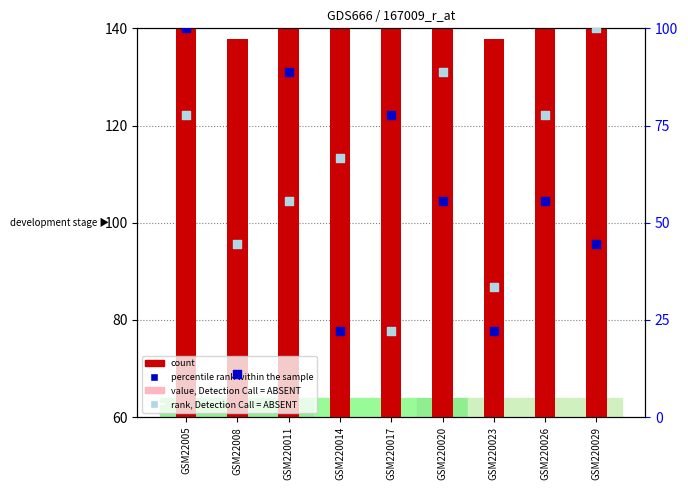

At how many categories does at least one series exceed 57?

9